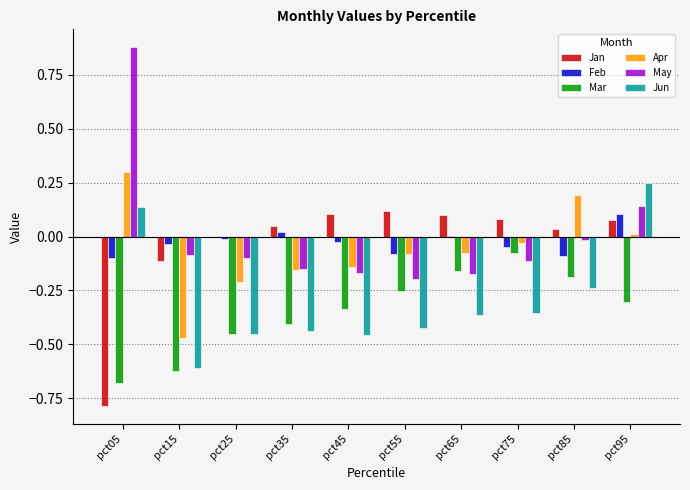

Which series changed the most between pct05 and pct45?

May